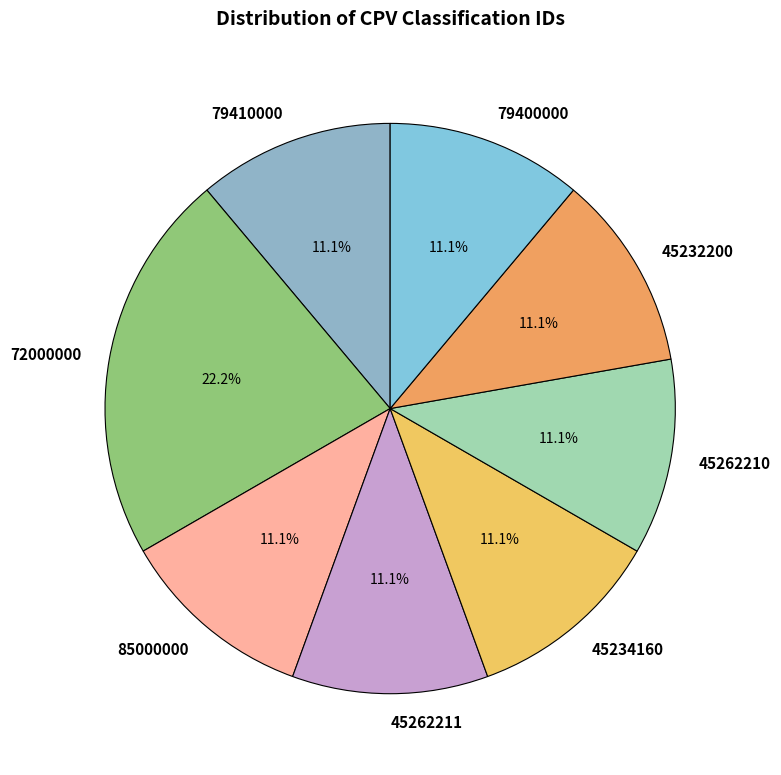

What percentage do 79400000 and 45262210 together represent?

22.2%